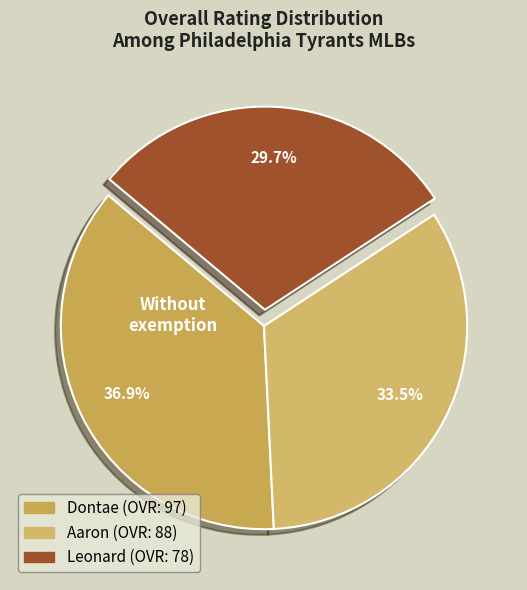

Is there a majority slice in this chart?

No